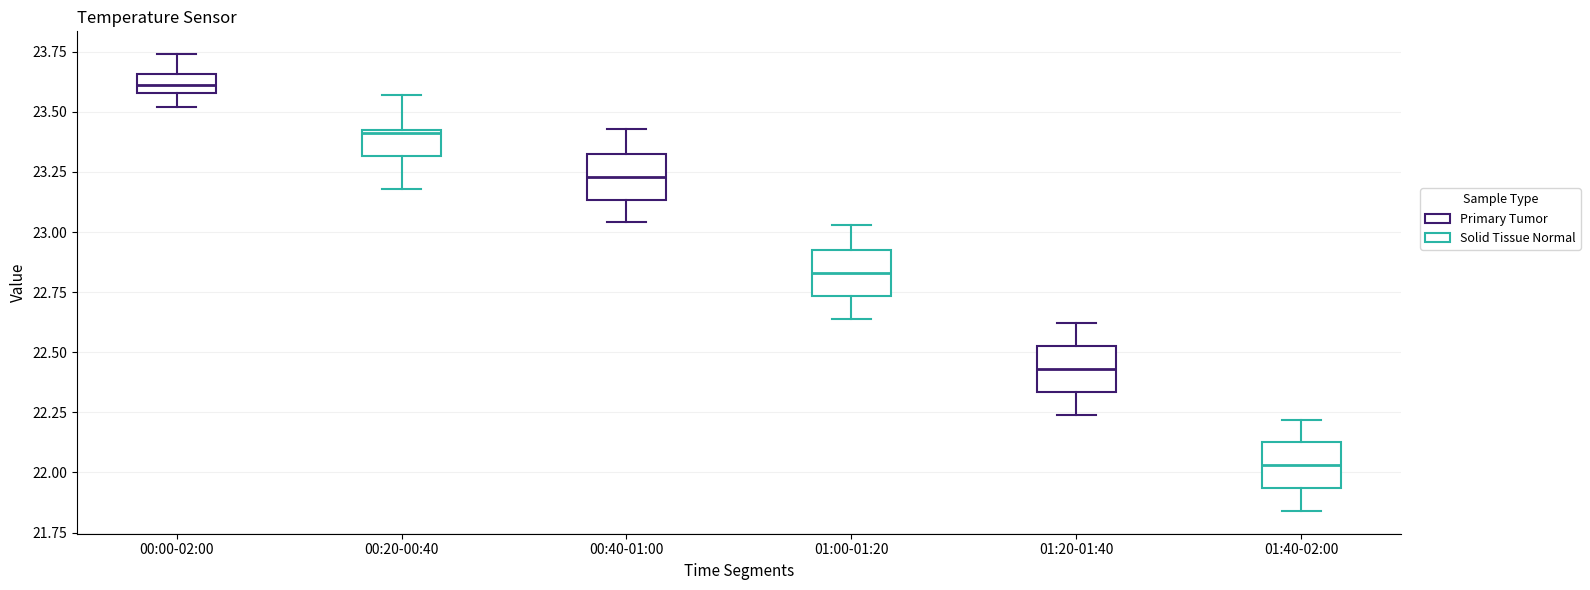

Reading left to right, transcribe this box plot: for each box, give where its median line is, the range the box spans, and where its two whiskers end, as read against the y-axis. The values are not printed on the chart, so give them approximately, as read against the axis.

00:00-02:00: median 23.60 (inside the box), box 23.60 to 23.65, whiskers 23.50 to 23.75
00:20-00:40: median 23.40, box 23.30 to 23.40, whiskers 23.20 to 23.55
00:40-01:00: median 23.25, box 23.15 to 23.35, whiskers 23.05 to 23.45
01:00-01:20: median 22.85, box 22.75 to 22.95, whiskers 22.65 to 23.05
01:20-01:40: median 22.45, box 22.35 to 22.55, whiskers 22.25 to 22.60
01:40-02:00: median 22.05, box 21.95 to 22.15, whiskers 21.85 to 22.20